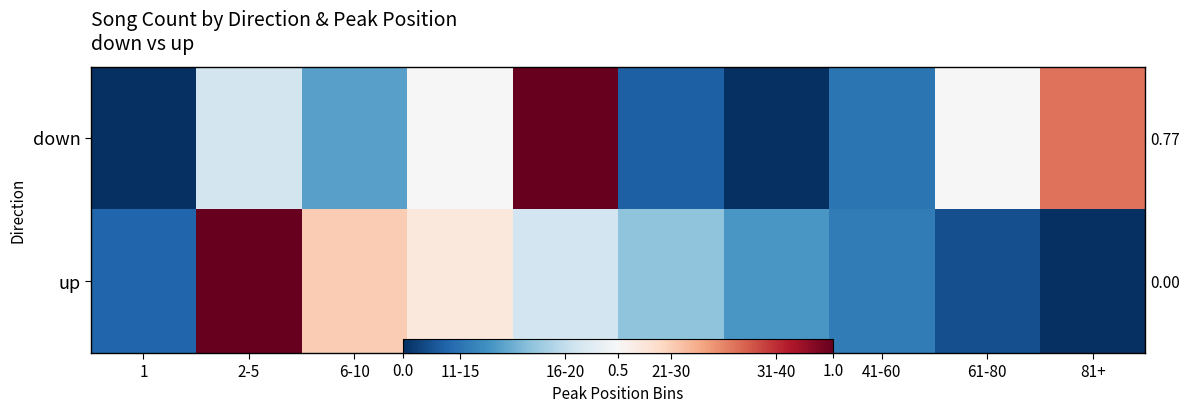

Is it true that down equals 0.1 at 21-30?

False